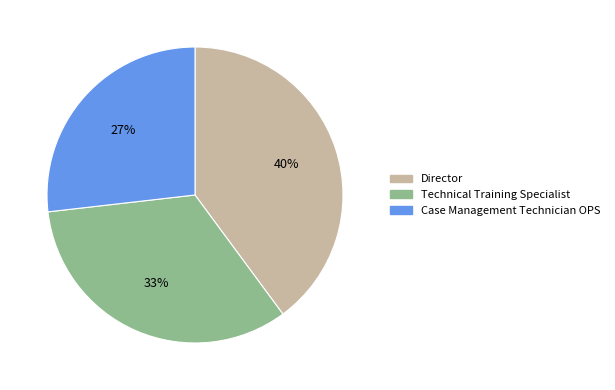

Combined, do Case Management Technician OPS and Director account for over 50%?

Yes